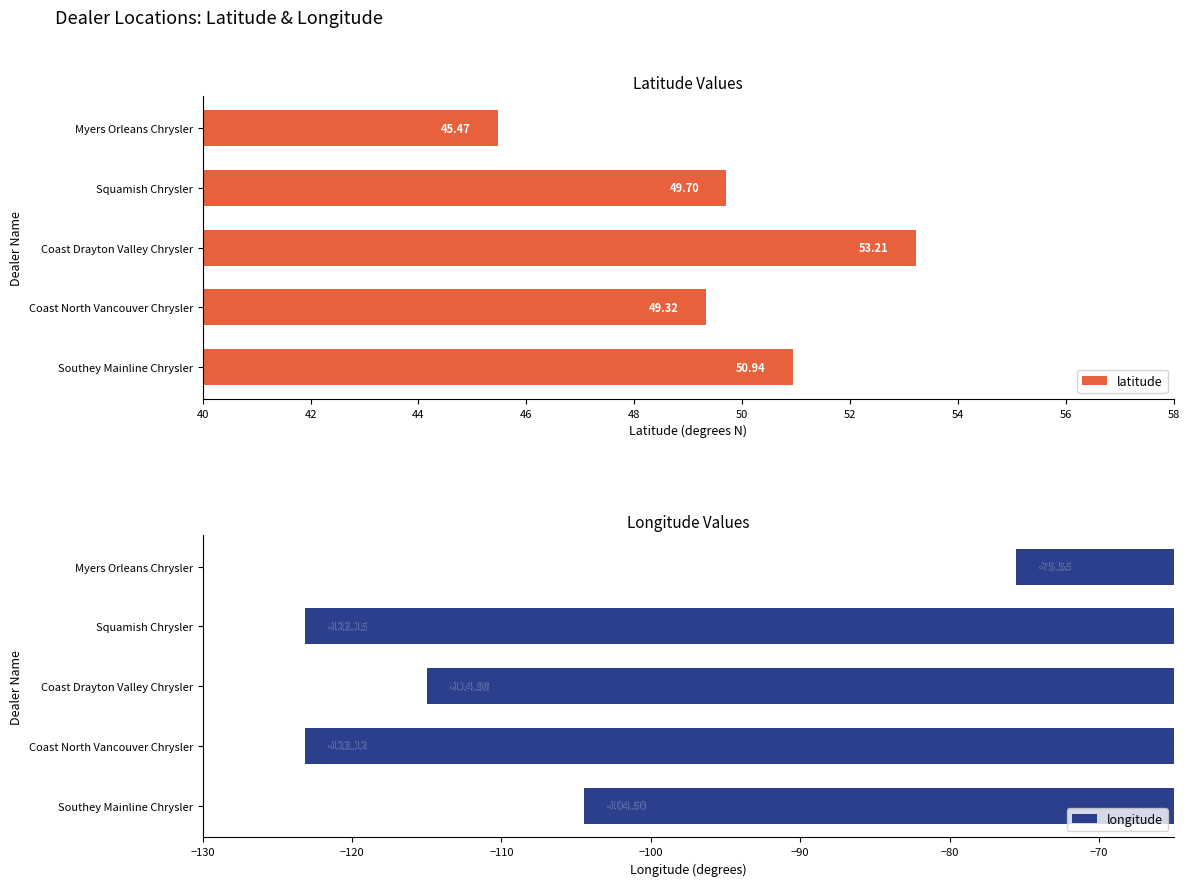

Count the number of data series in this chart.

2